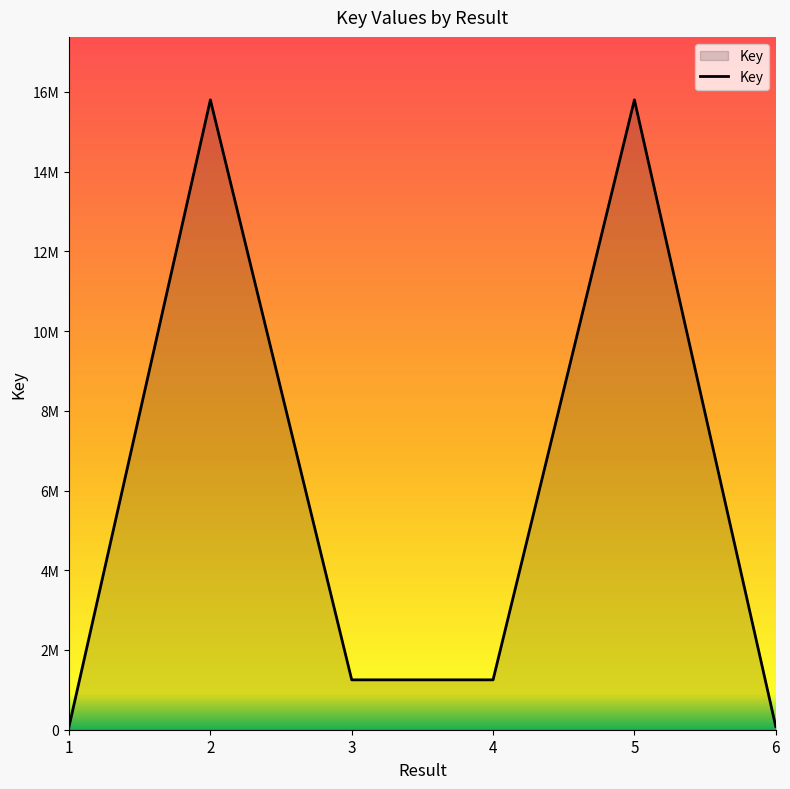

What is the ratio of the value at 3 to the value at 4?

1.0